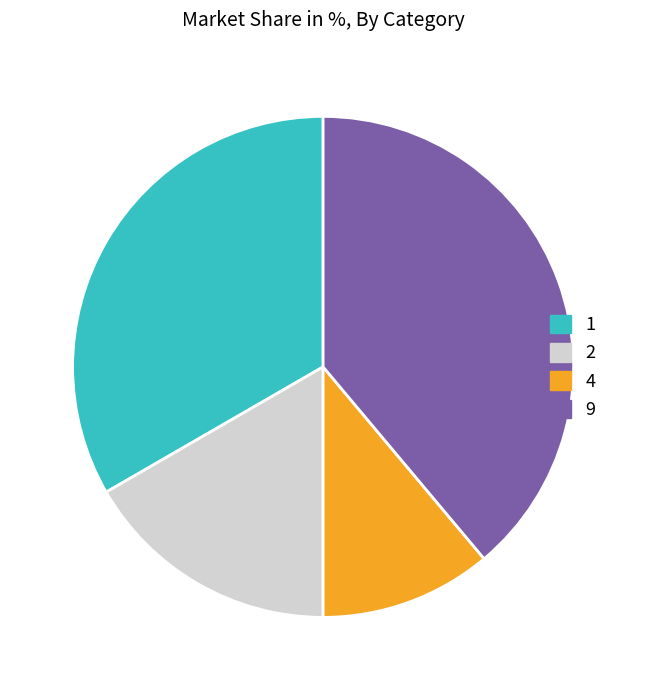

Count the number of slices in the pie.

4